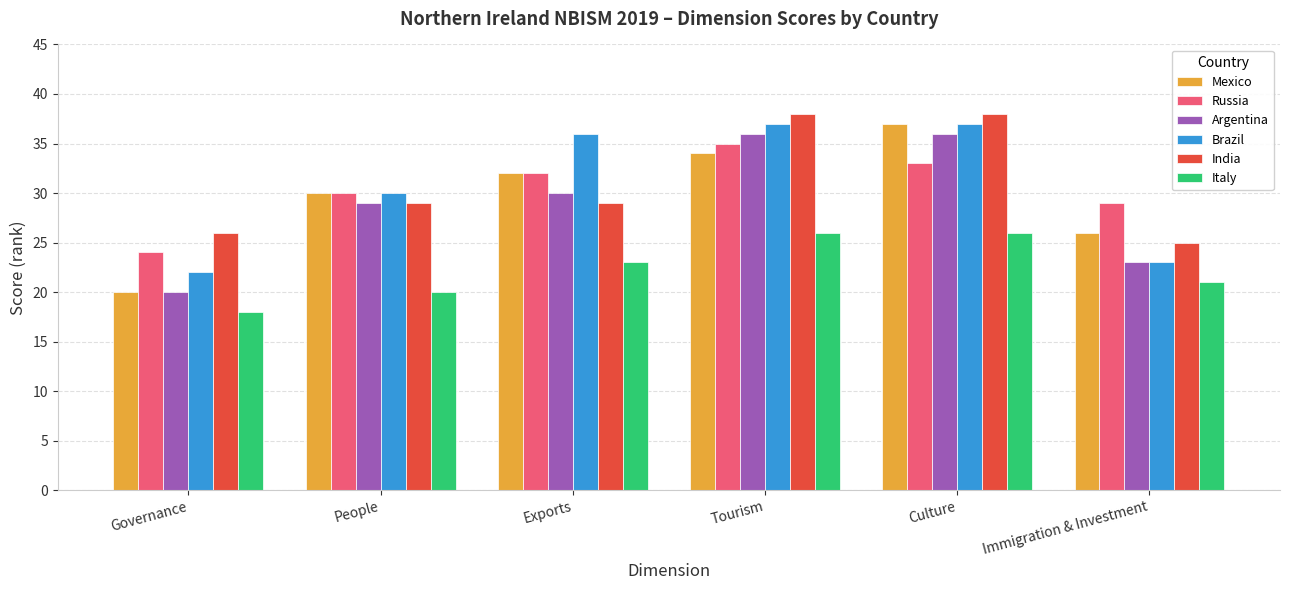

What is the label of the 4th bar from the right?

Exports